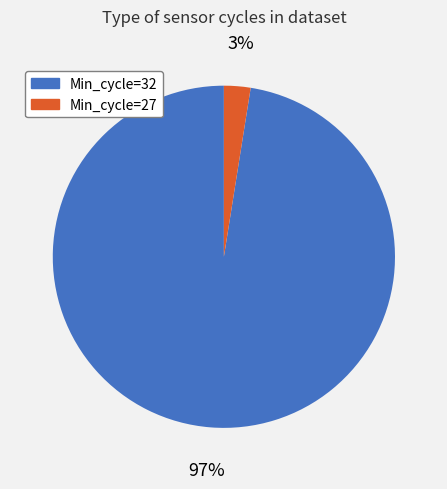

To the nearest percent, what is the average slice percentage?

50%